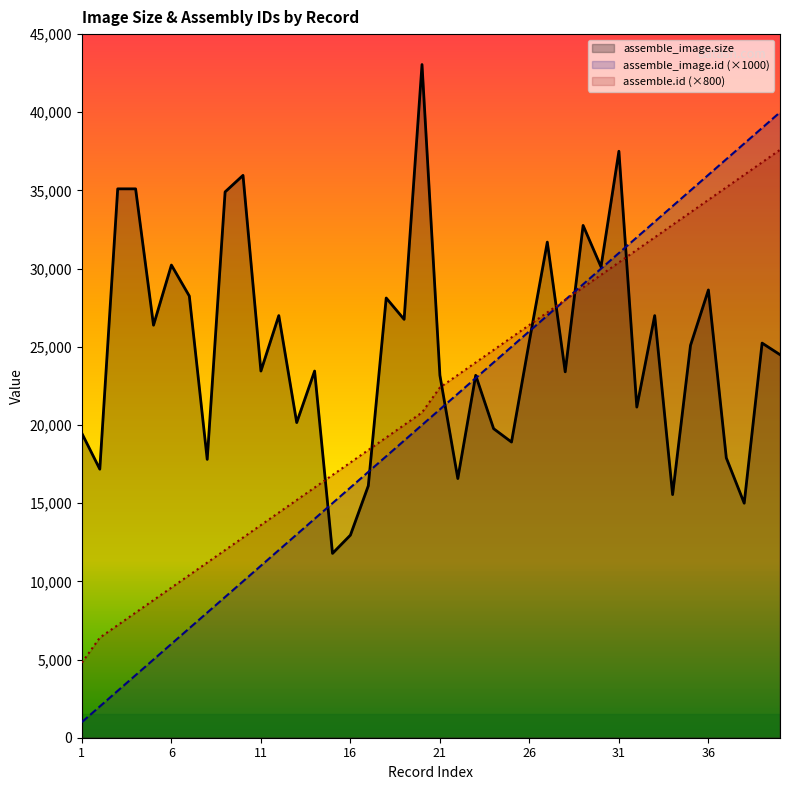

Which series has the widest spread of values?

assemble_image.id (×1000)